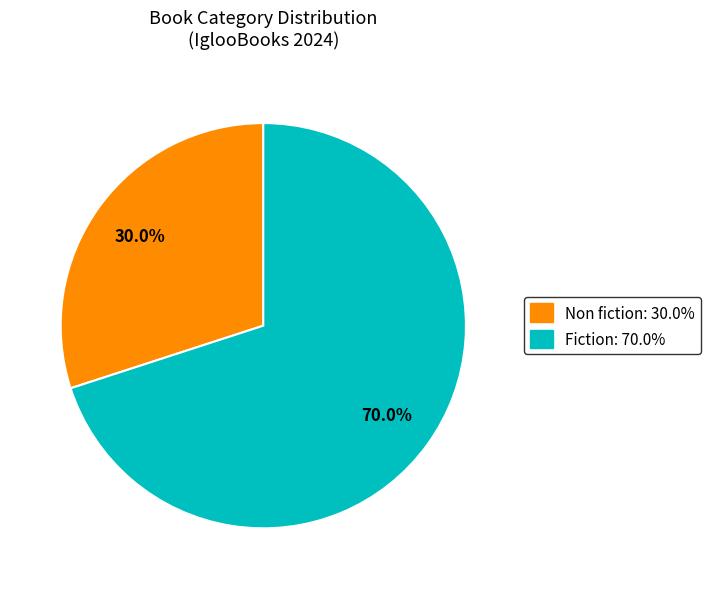

To the nearest percent, what is the average slice percentage?

50%